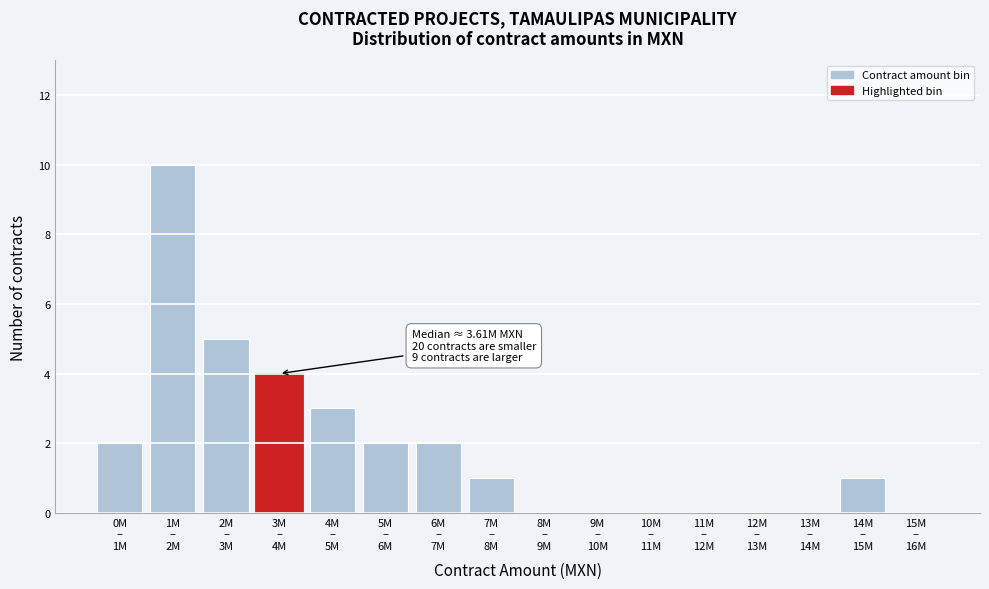

What is the maximum value shown in the chart?

10